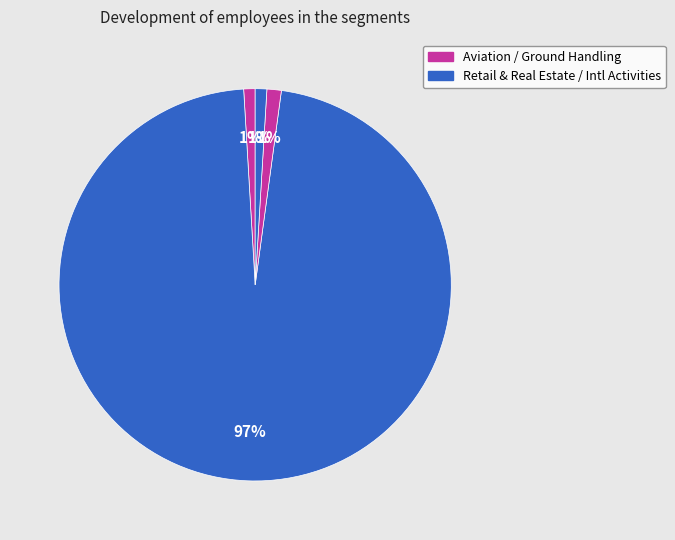

To the nearest percent, what is the difference between the largest and smallest slice percentages?

96%